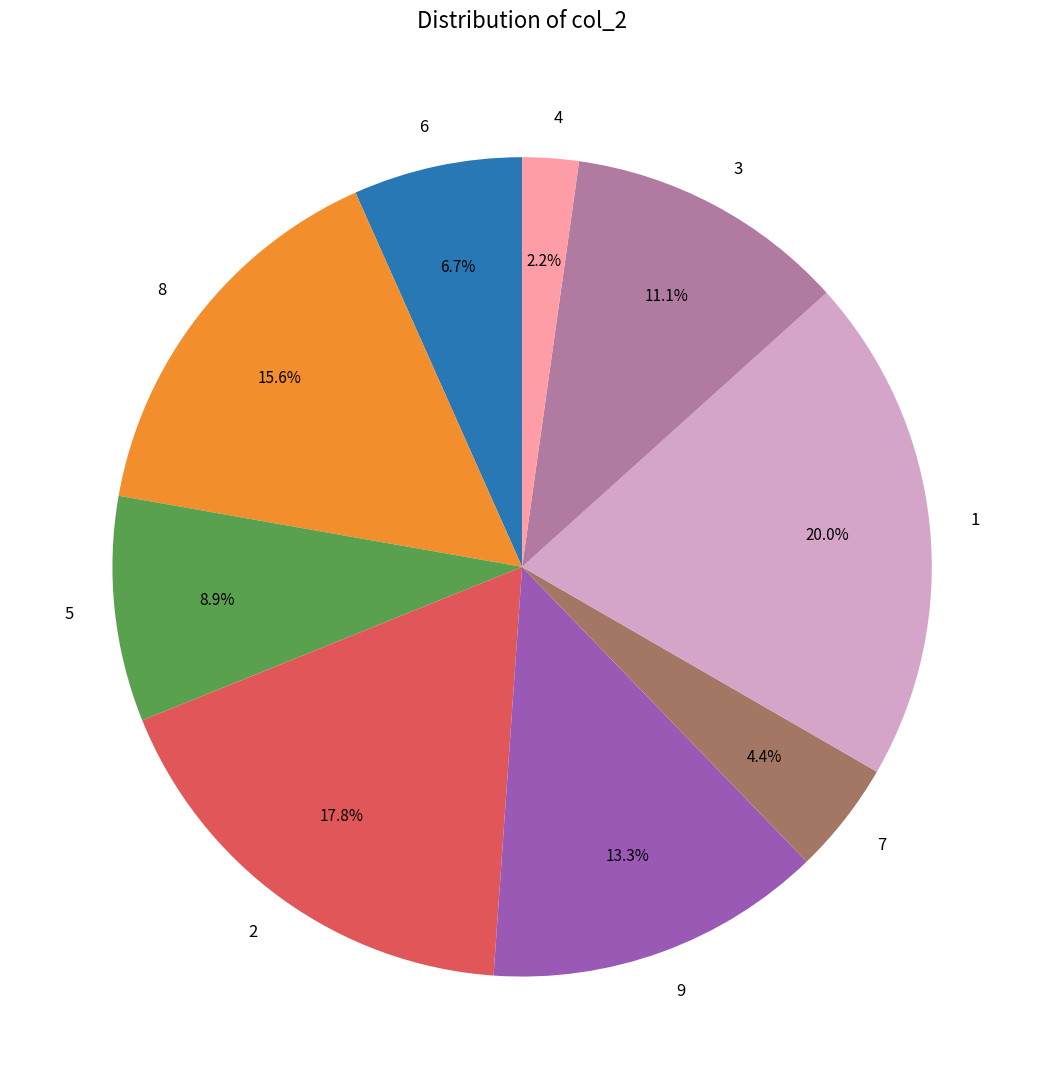

Is 7 the majority of the pie?

No